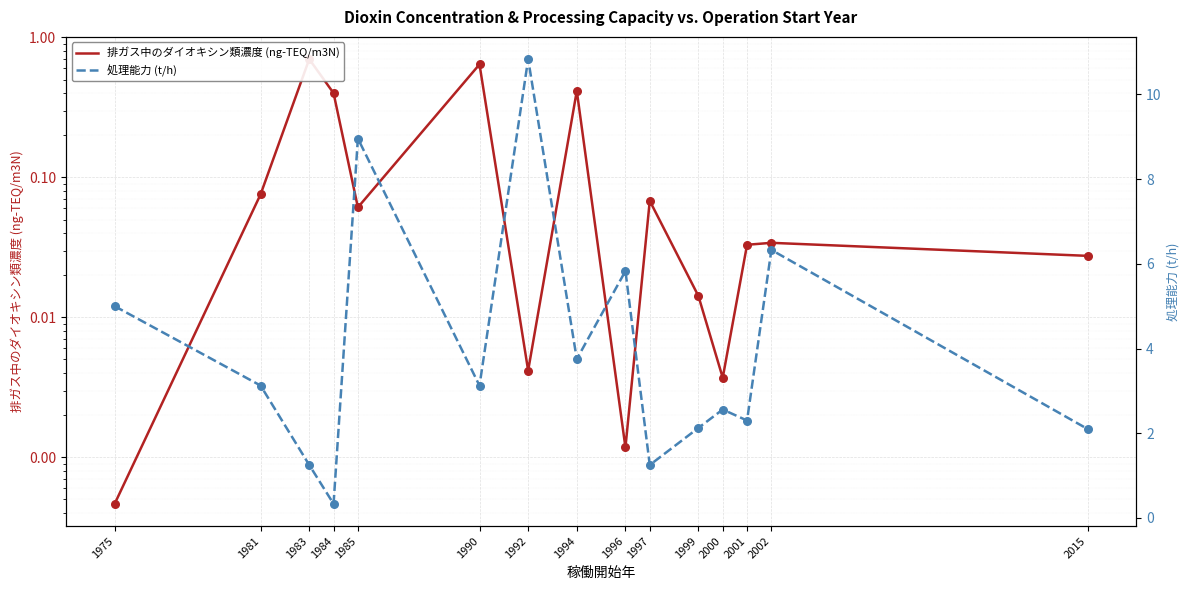

What are all the series names shown in the legend?

排ガス中のダイオキシン類濃度 (ng-TEQ/m3N), 処理能力 (t/h)